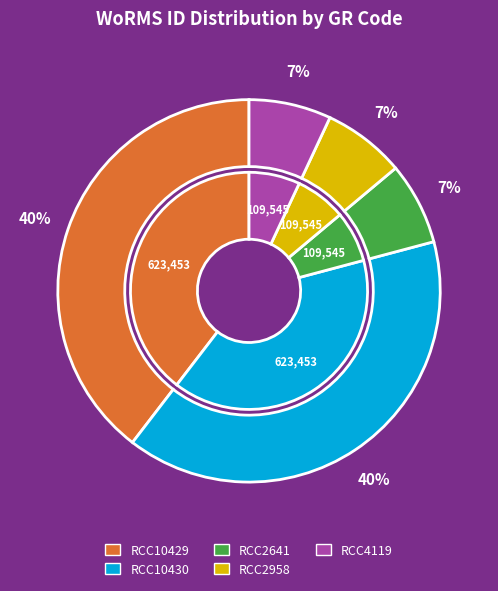

What is the largest slice in the pie chart?

RCC10429